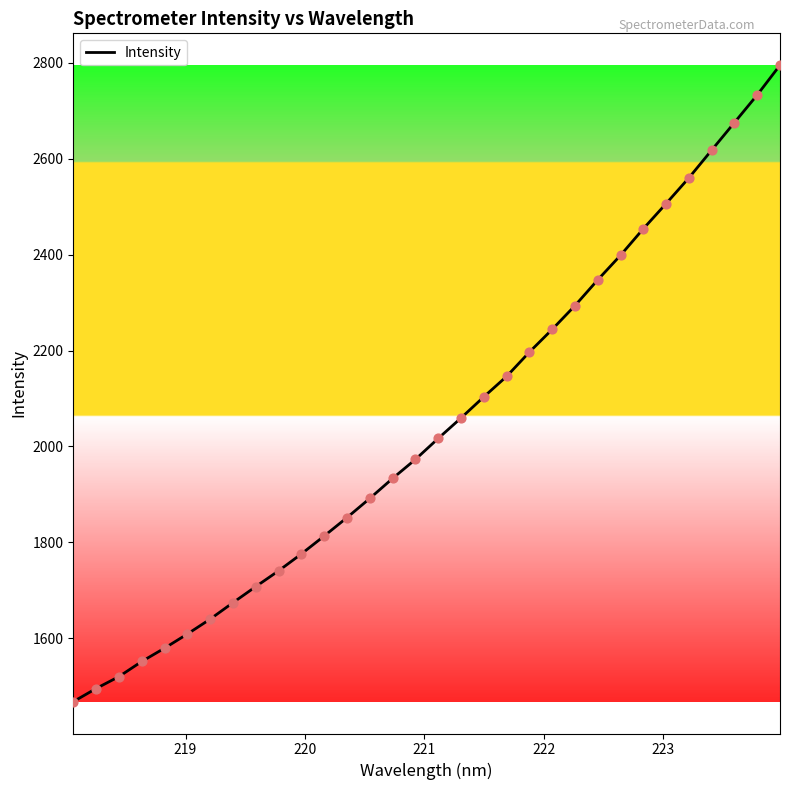

What is the maximum value shown in the chart?

2795.3